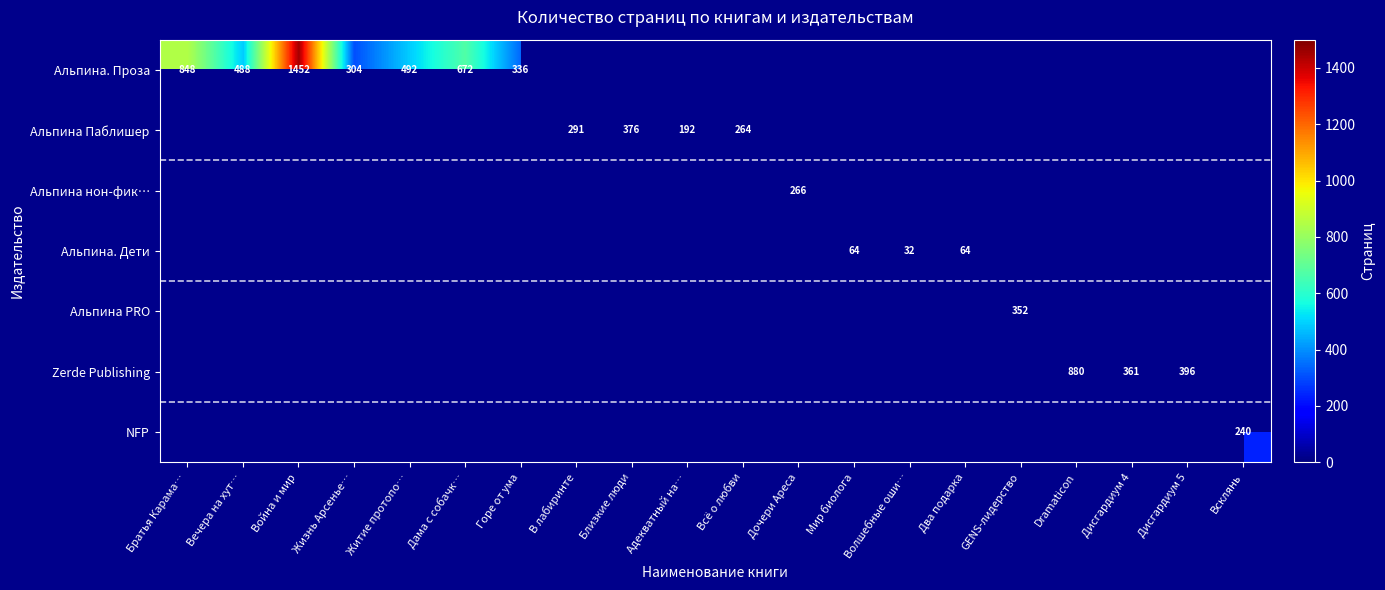

How many categories are shown in the chart?

20